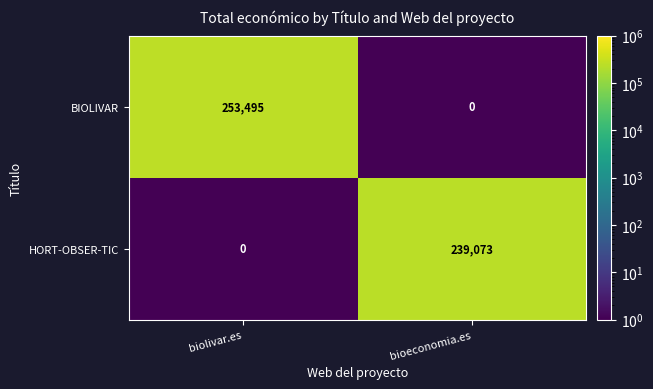

Rank the series by their average value, from lowest to highest.

HORT-OBSER-TIC, BIOLIVAR